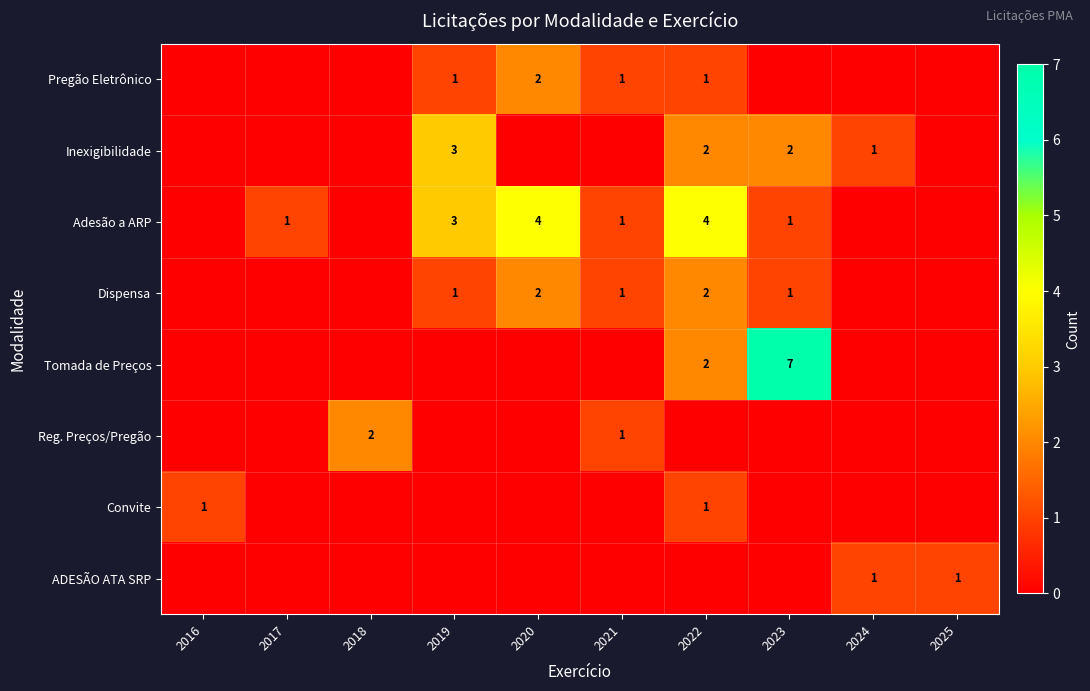

The Adesão a ARP series shows 2 at 2017. True or false?

False